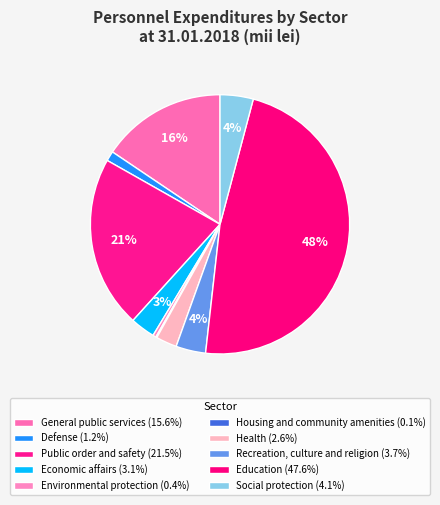

Which category has the biggest portion of the pie?

Education